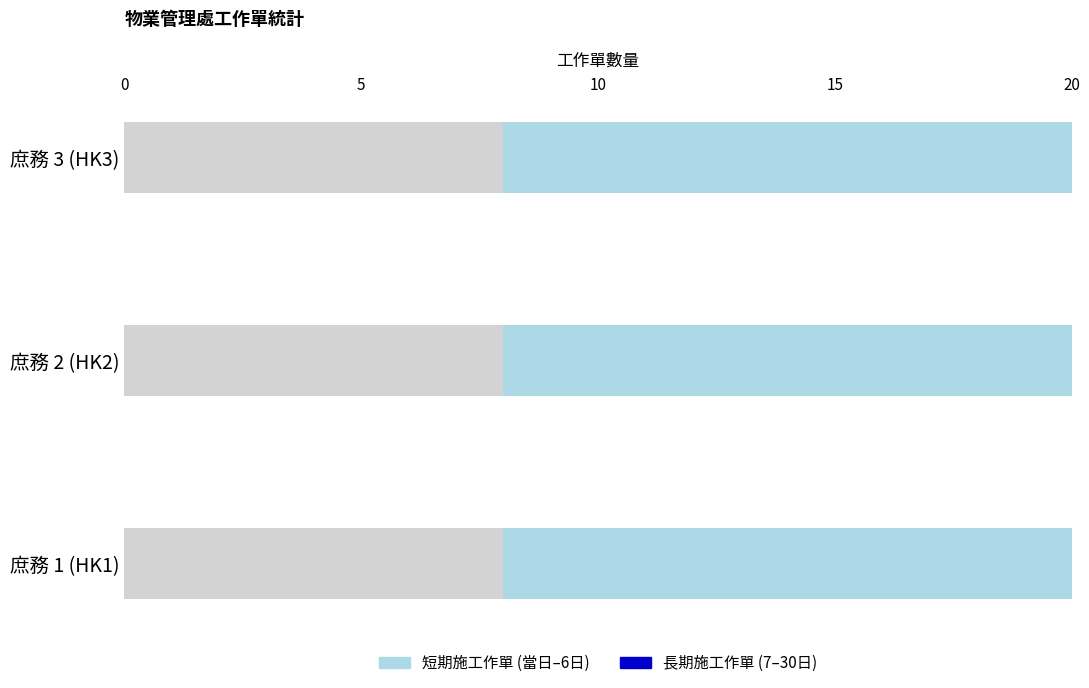

Which series has the widest spread of values?

長期施工作單 (7–30日)